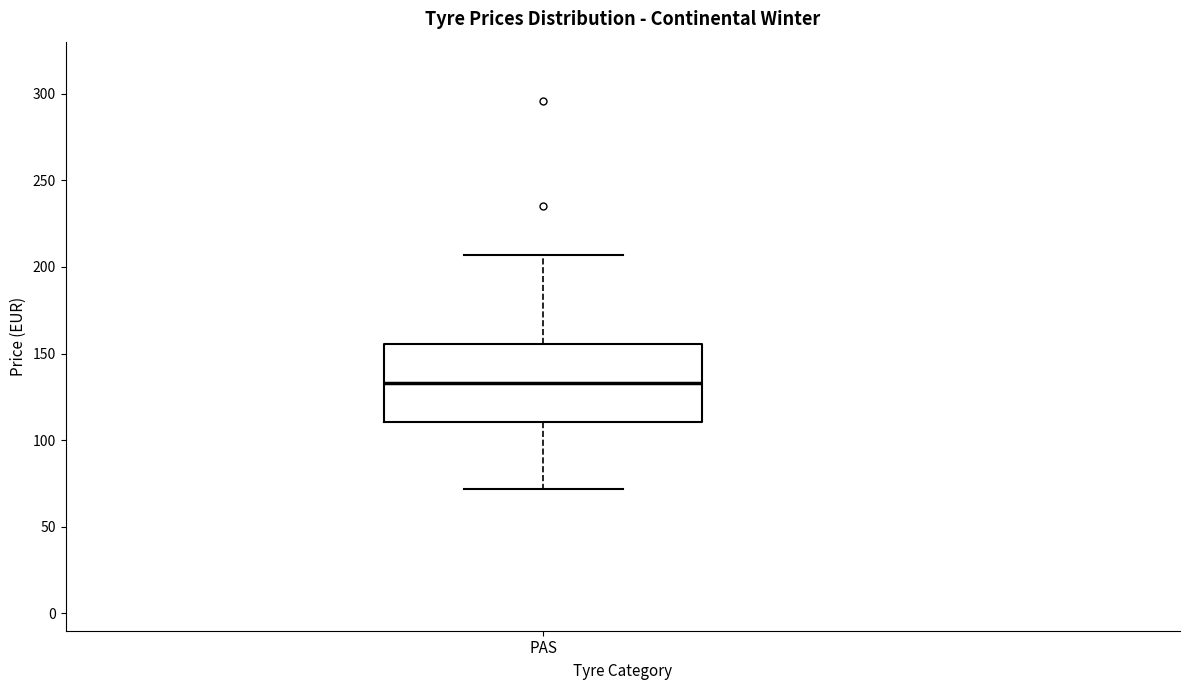

Where is the upper edge of the box for PAS on the y-axis? The values are not printed on the chart, so give them approximately, as read against the axis.

155